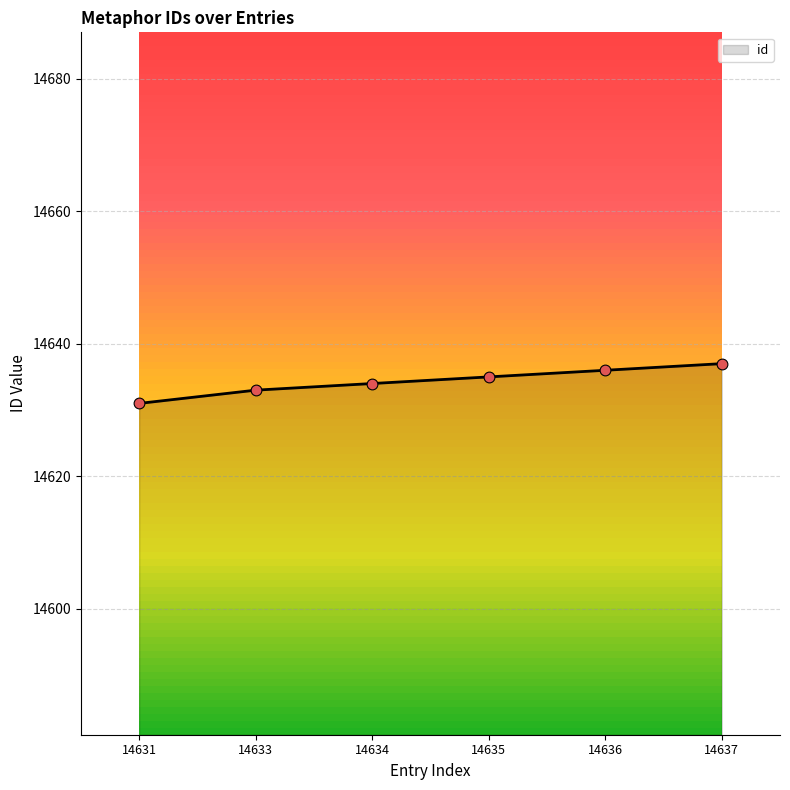

What is the change in value from 14633 to 14637?

+4